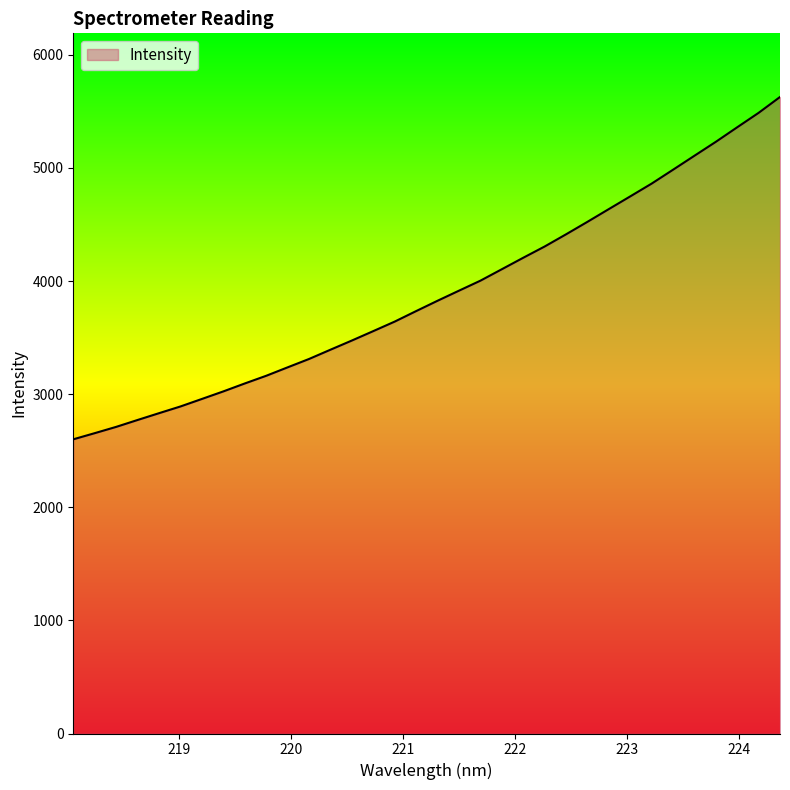

What is the smallest value displayed?

2600.8